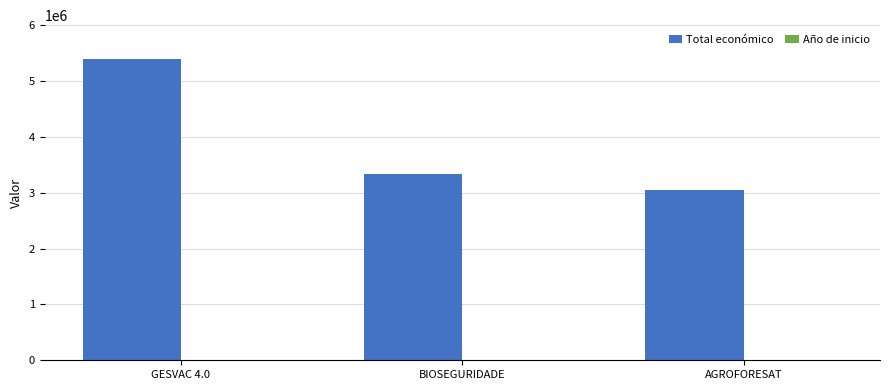

Is it true that Total económico equals 3051573 at AGROFORESAT?

True